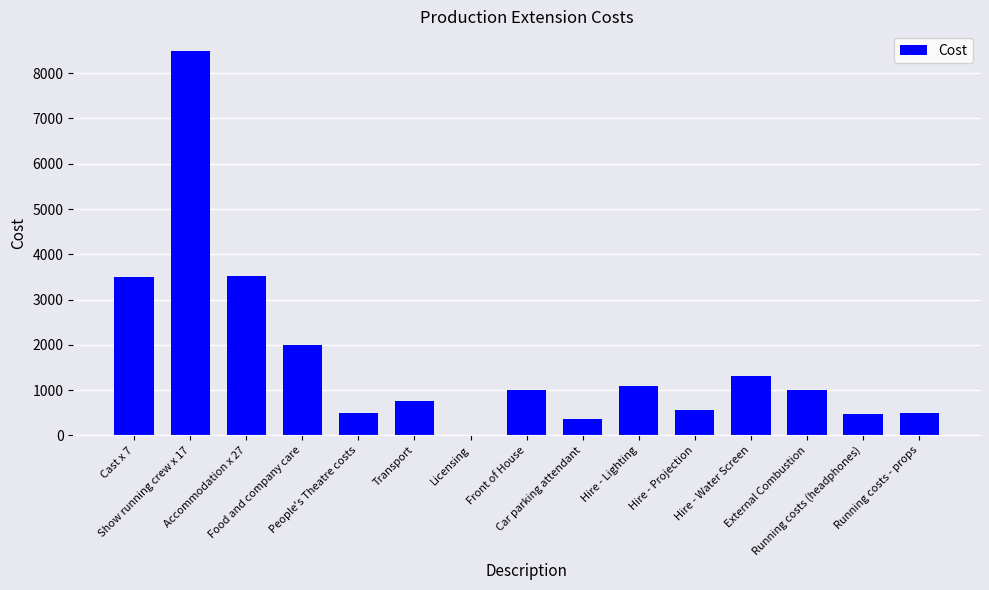

How many series are shown in this chart?

1